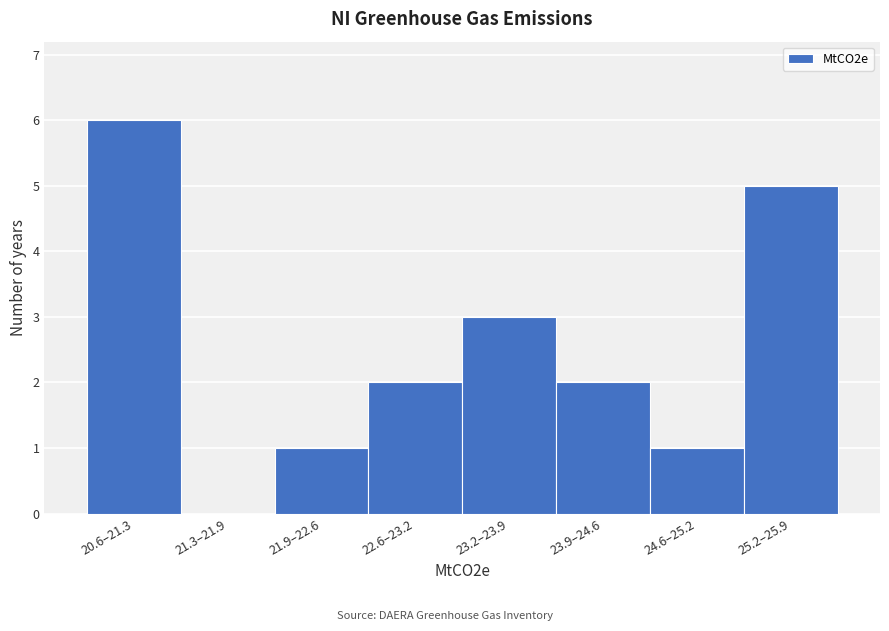

Reading left to right, transcribe all the data shown in this chart.

20.6–21.3=6	21.3–21.9=0	21.9–22.6=1	22.6–23.2=2	23.2–23.9=3	23.9–24.6=2	24.6–25.2=1	25.2–25.9=5